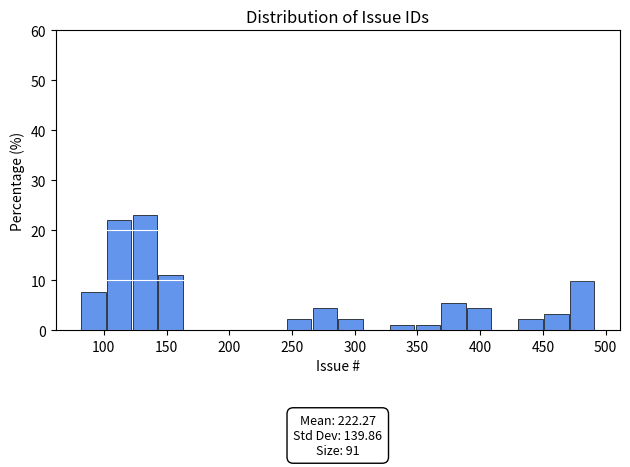

Over which range of the x-axis is the bar tallest?

123.0 to 143.5